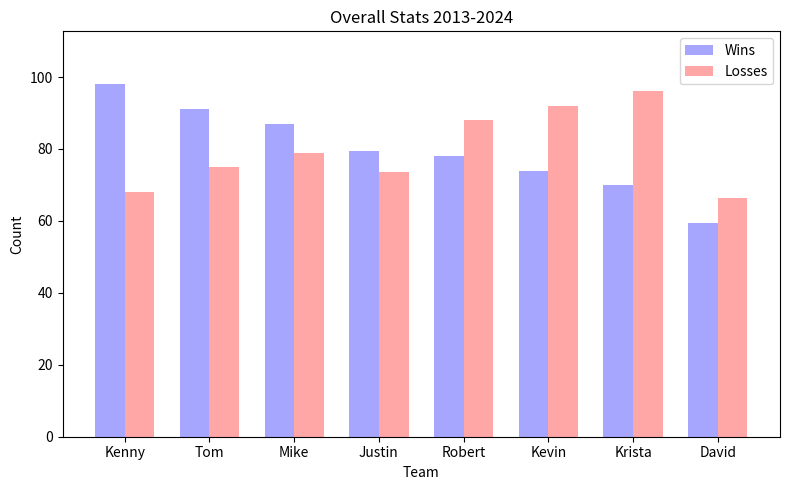

Count the number of categories in the chart.

8